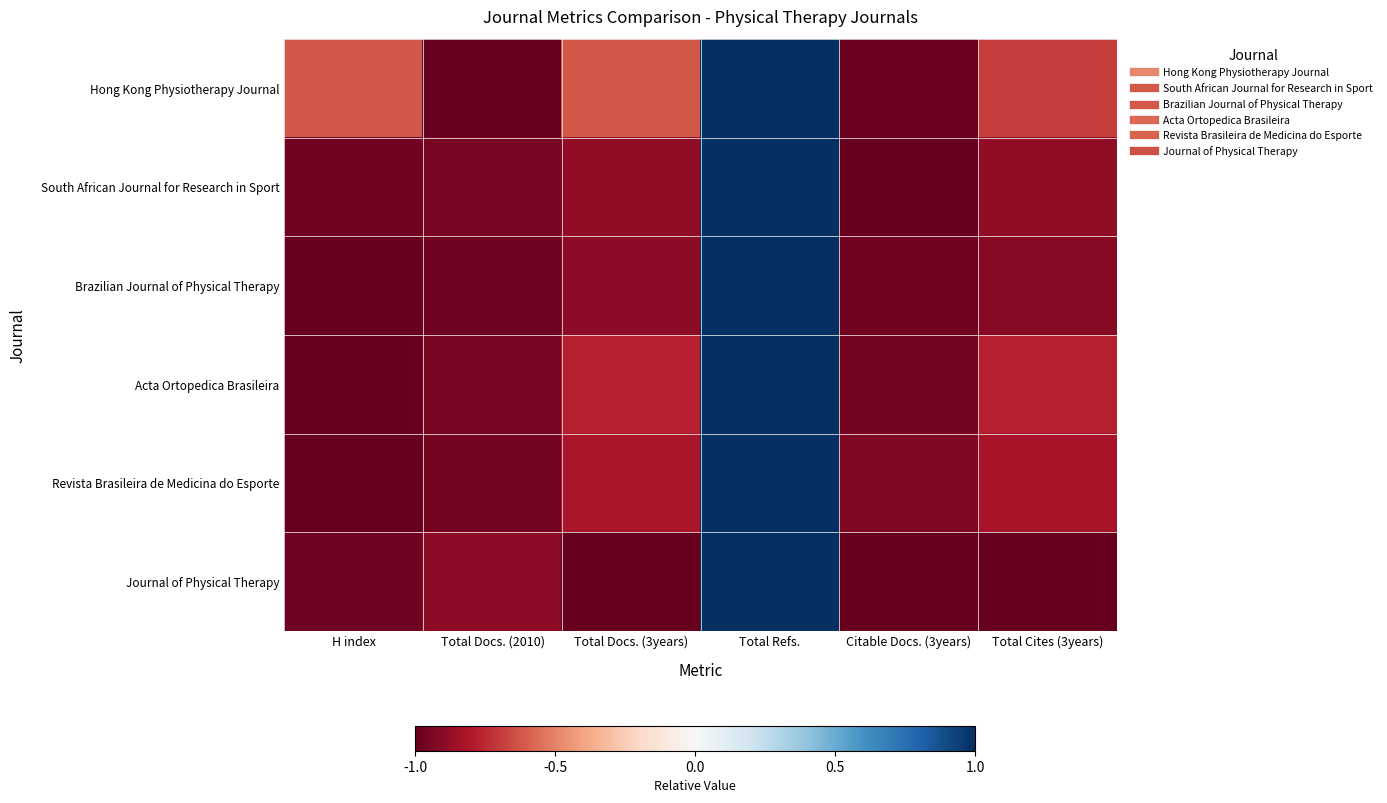

How many distinct data groups are displayed?

6